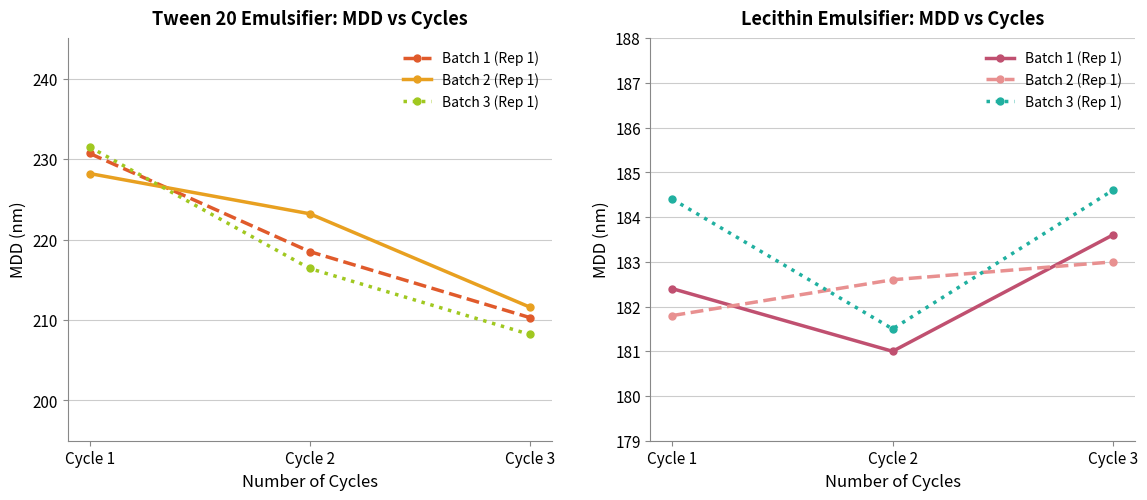

What is the total value across all series at Cycle 2?

545.1